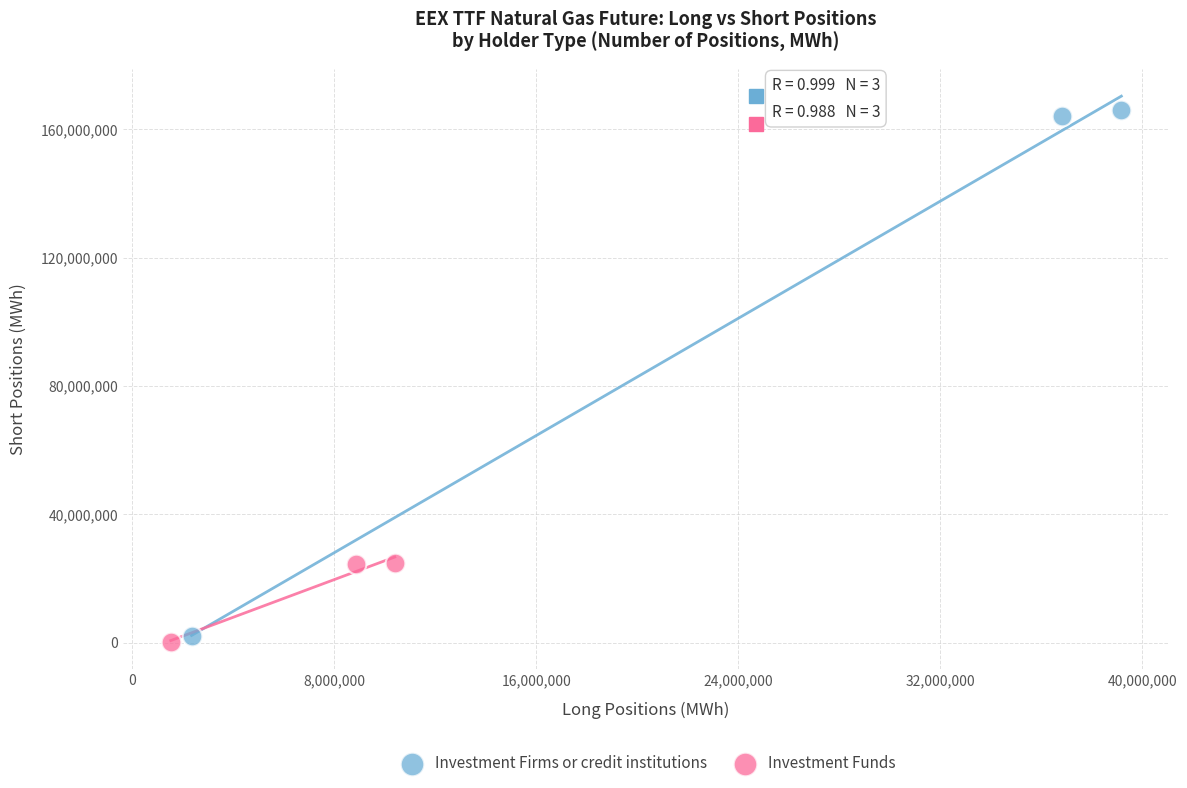

Which series reaches the maximum Y coordinate?

Investment Firms or credit institutions